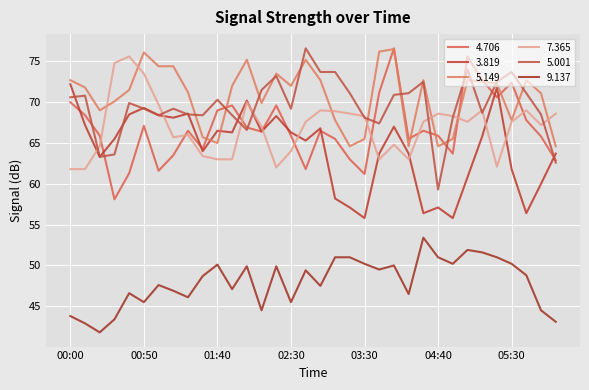

Is this an area chart (filled region under the line)?

No